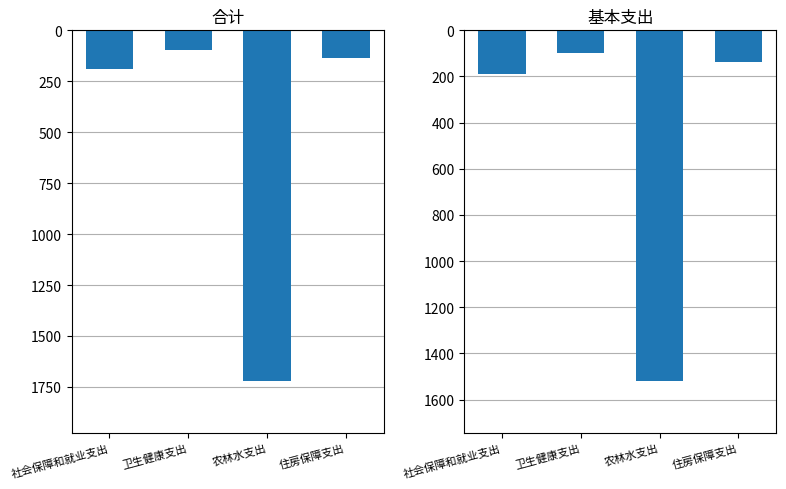

List the series in order of their peak value, lowest first.

合计, 基本支出